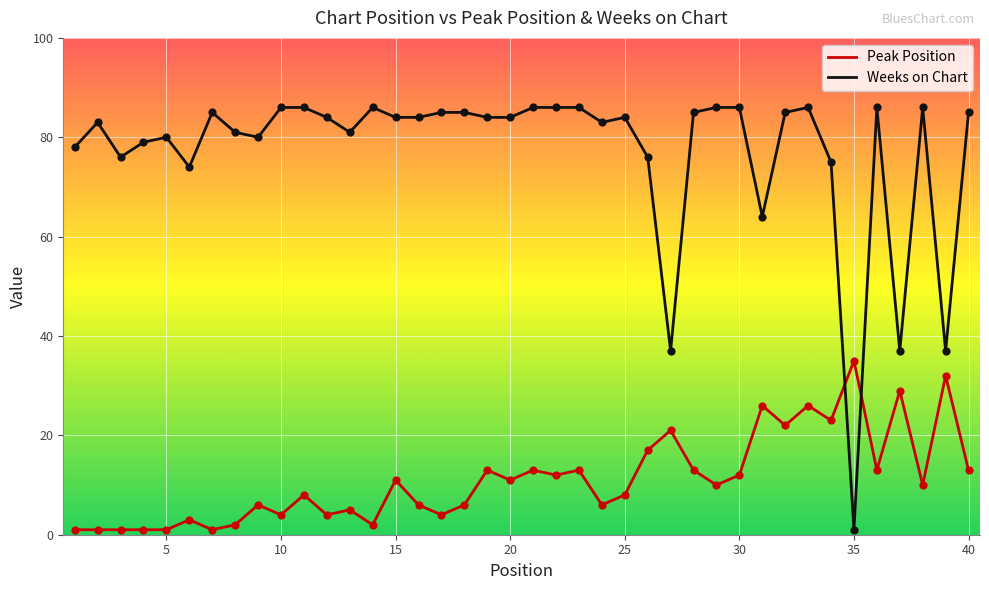

True or false: Peak Position and Weeks on Chart cross at least once.

True